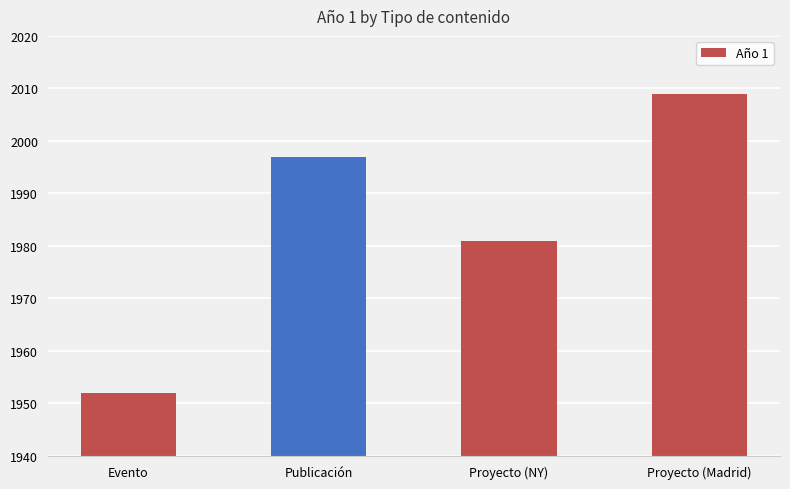

Reading left to right, list all the values displayed in this chart.

Evento=1952	Publicación=1997	Proyecto (NY)=1981	Proyecto (Madrid)=2009